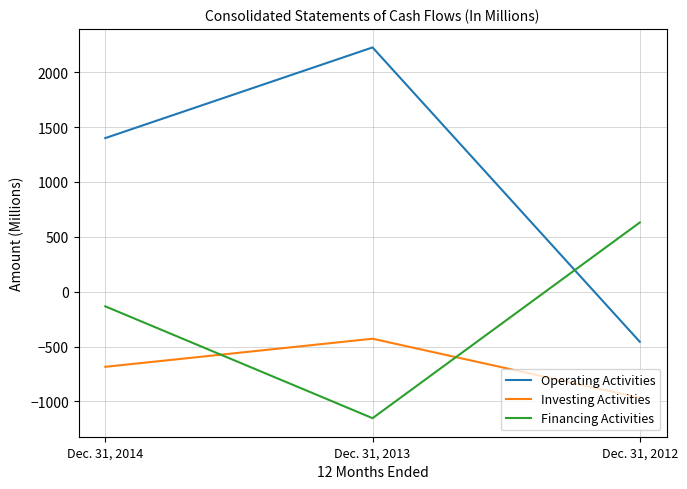

What is the difference between the Investing Activities values at Dec. 31, 2012 and Dec. 31, 2014?

282